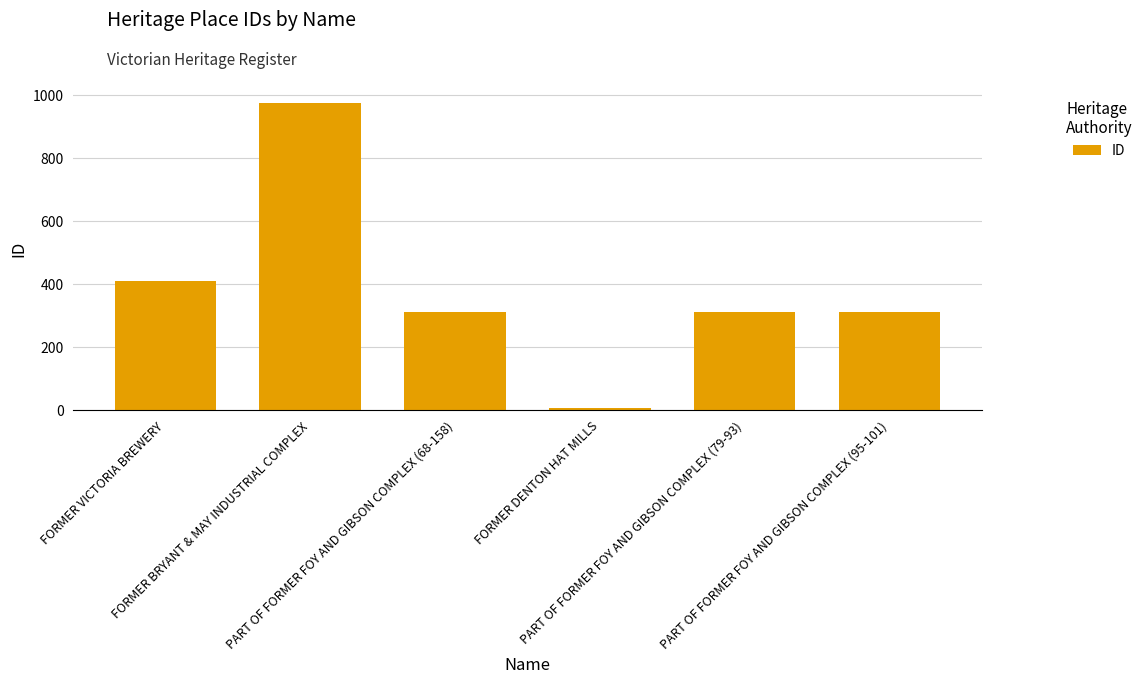

At which label does the data first exceed 314?

FORMER VICTORIA BREWERY